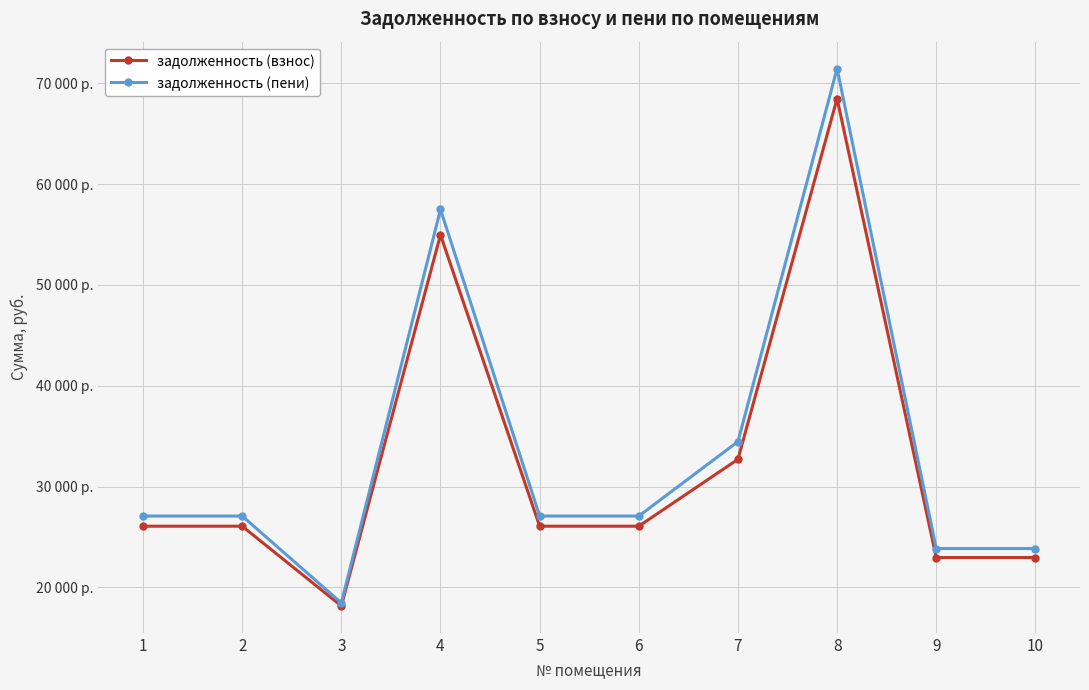

True or false: задолженность (пени) has a value of 23860.6 at 9.

True